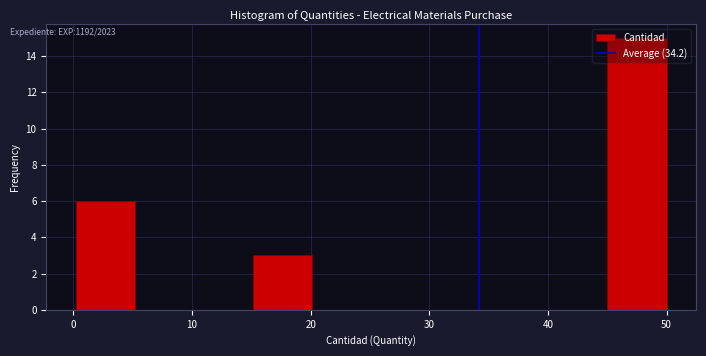

Reading left to right, transcribe this chart: for each bar, give the range it covers on the x-axis and its height. Neither the bar edges nor the heights are printed on the chart, so give them approximately, as read against the axes.

0 to 5: 6
5 to 10: 0
10 to 15: 0
15 to 20: 3
20 to 25: 0
25 to 30: 0
30 to 35: 0
35 to 40: 0
40 to 45: 0
45 to 50: 15